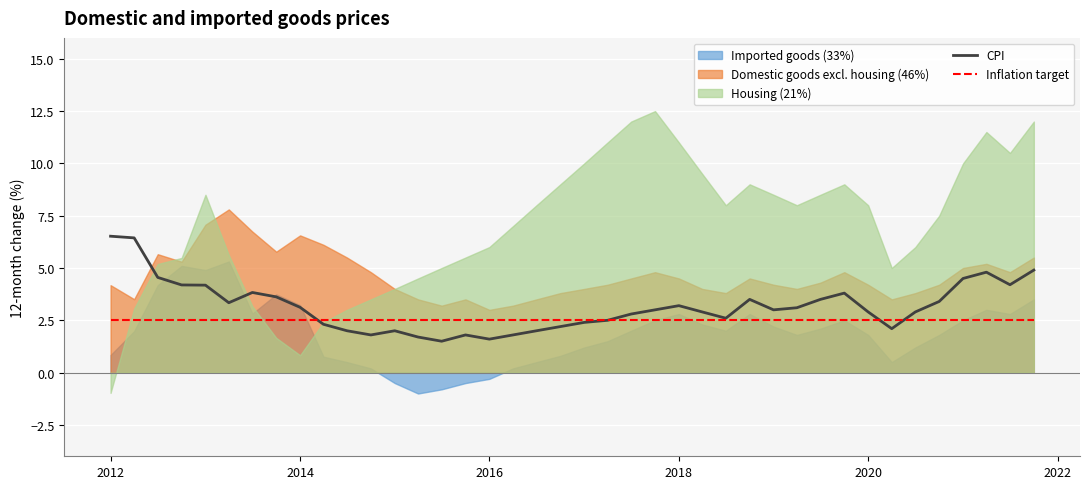

True or false: Inflation target has a value of 4.2 at 2012.

False